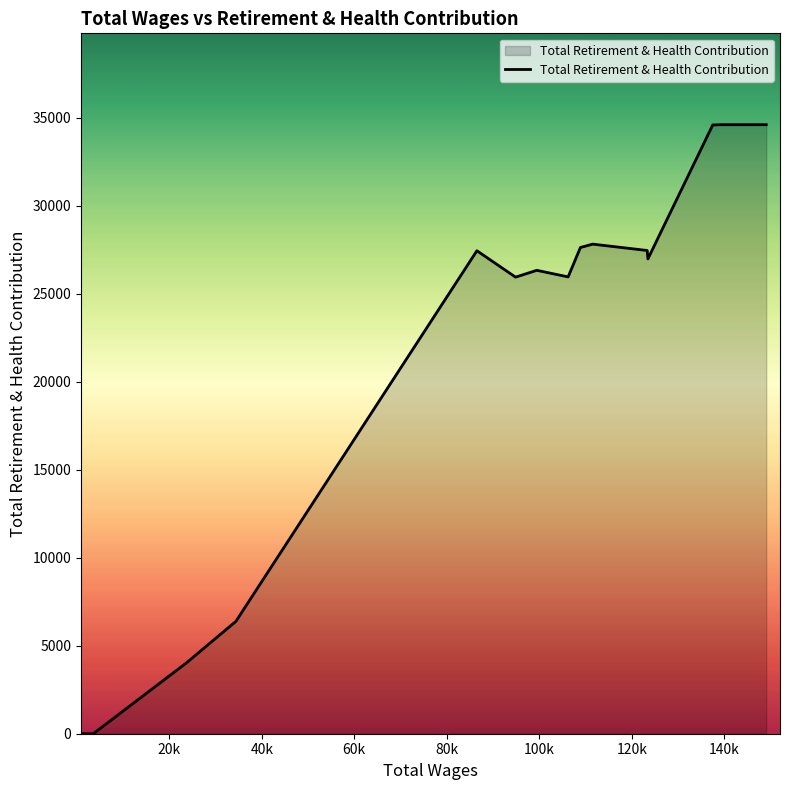

What is the difference between the maximum and minimum values?

34594